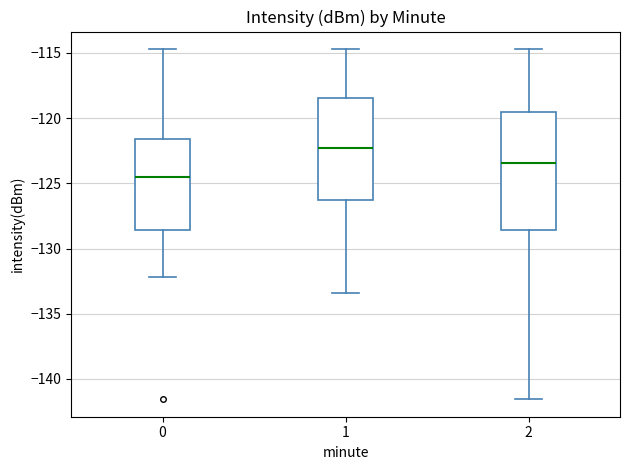

Which box is the tallest, from its lower edge to its upper edge?

2